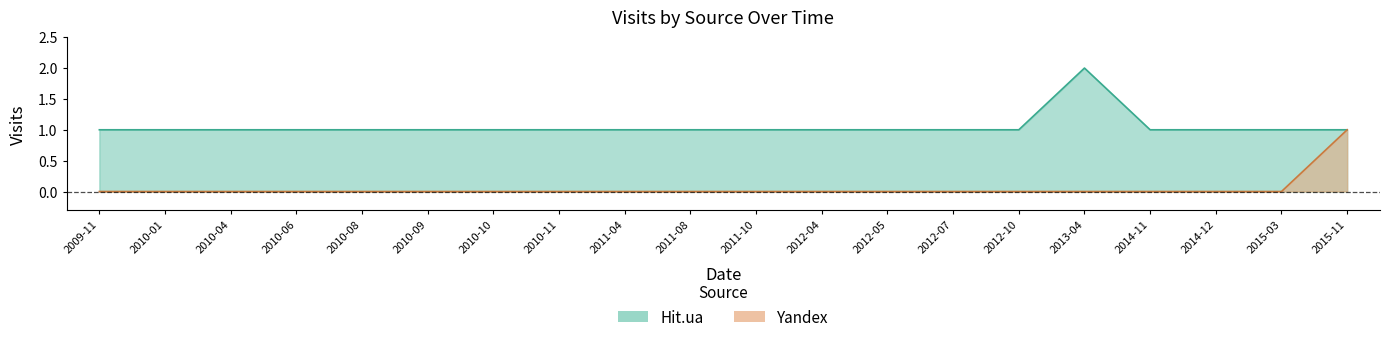

How many values in Yandex are above zero?

1